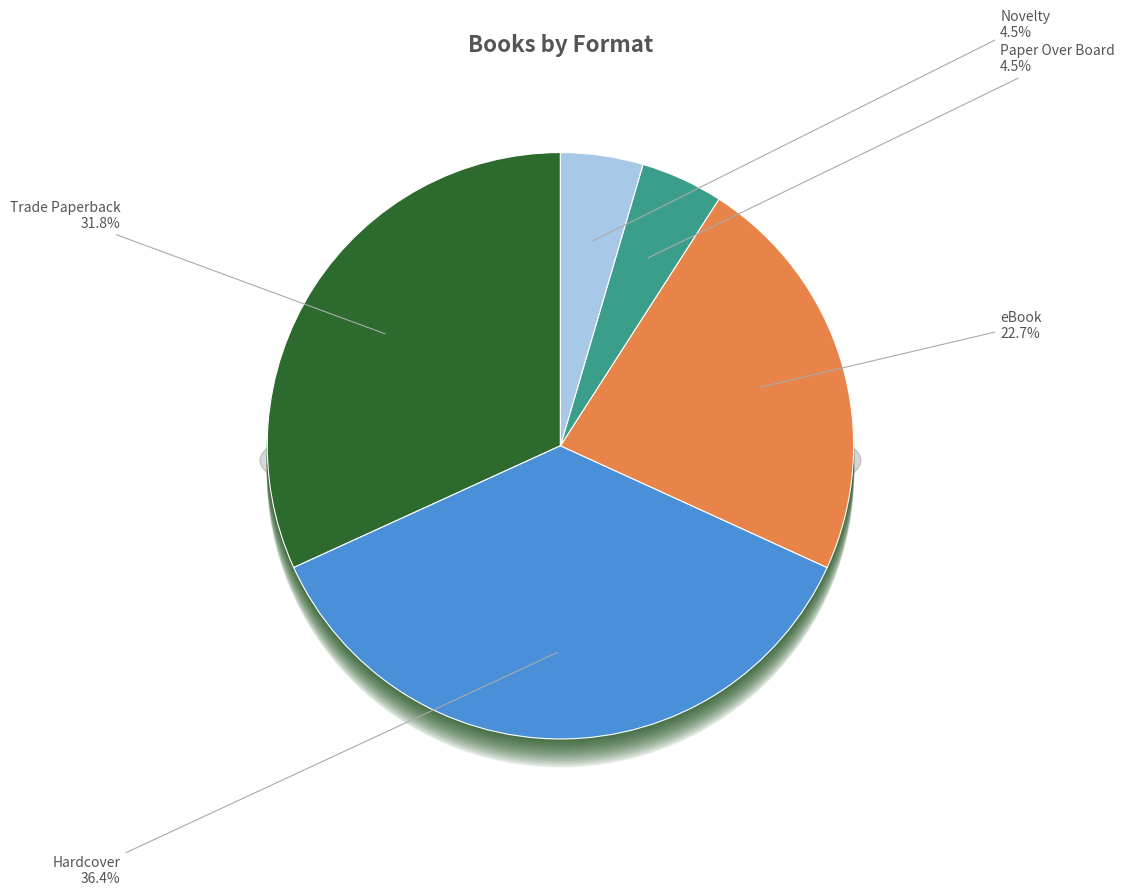

Is it true that eBook is 23% of the pie?

True